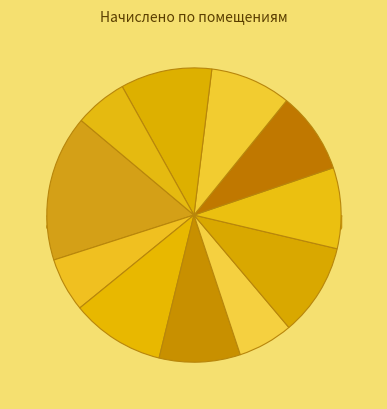

How many segments does this pie chart have?

11